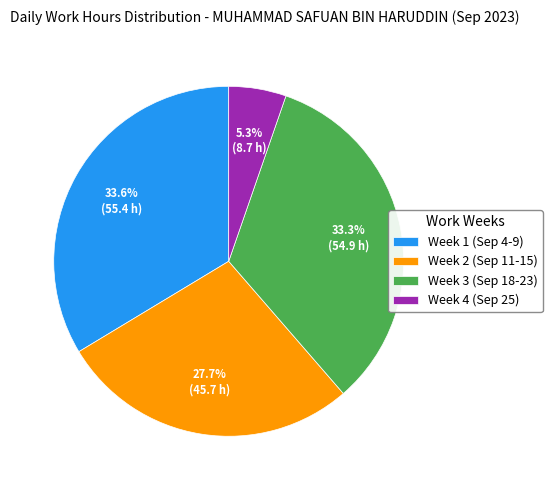

To the nearest percent, what is the average slice percentage?

25%